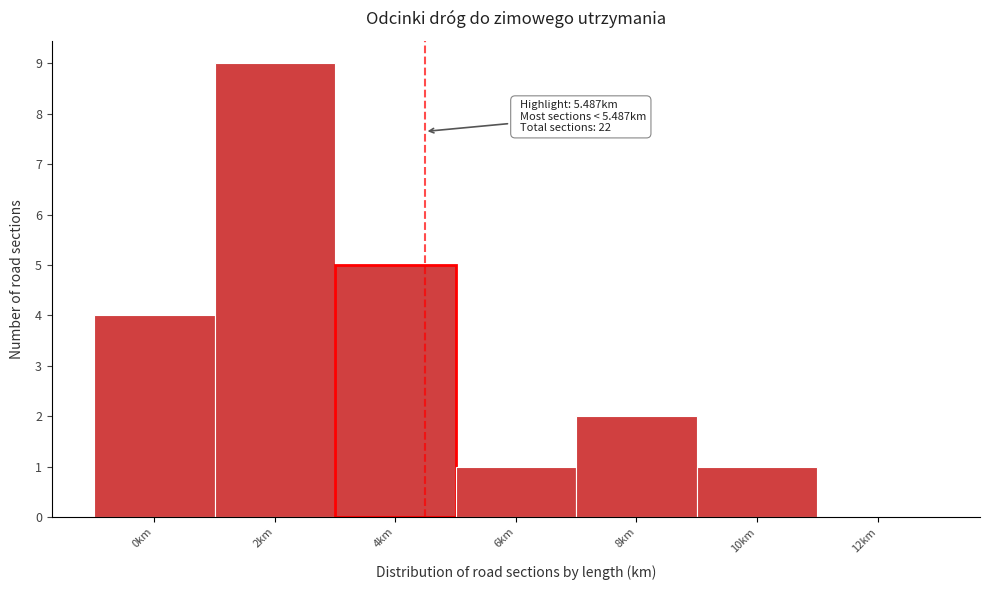

Reading left to right, extract all data points from this chart.

0km=4	2km=9	4km=5	6km=1	8km=2	10km=1	12km=0